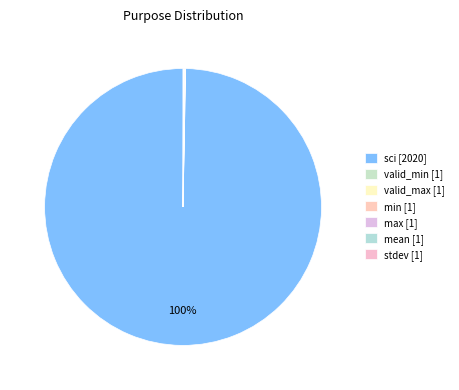

To the nearest percent, what is the average slice percentage?

14%